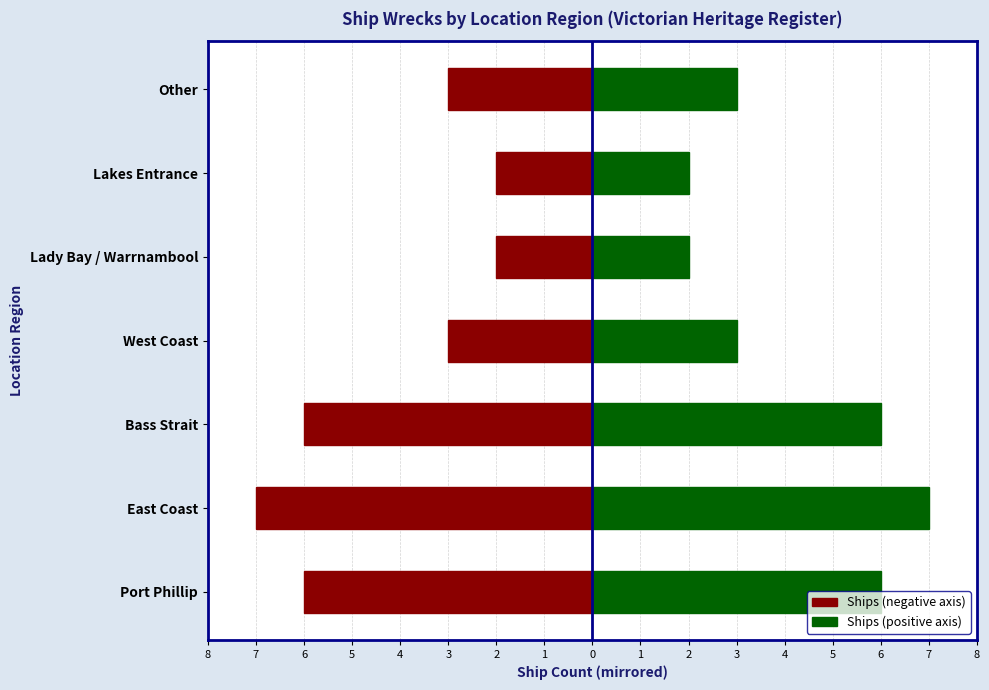

What is the value of the Count (negative/red) bar at the 2nd from the left?

-7